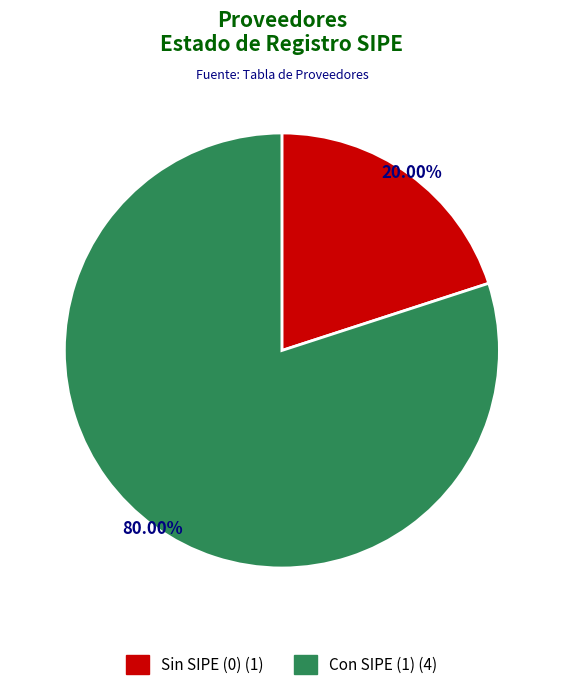

Is there a majority slice in this chart?

Yes